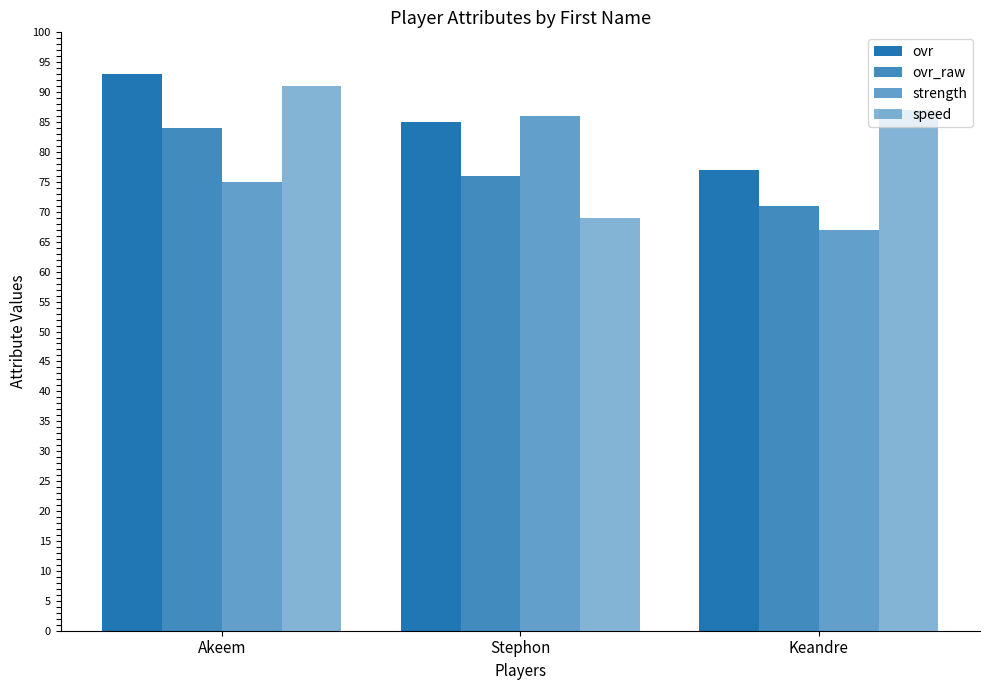

Count the number of data series in this chart.

4